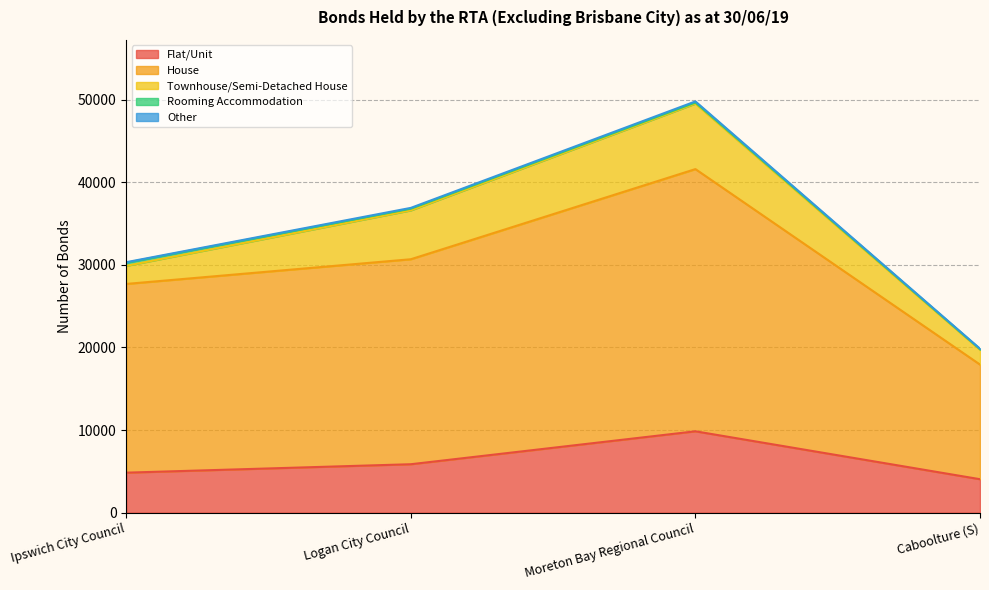

At which label does Other first exceed 98?

Moreton Bay Regional Council